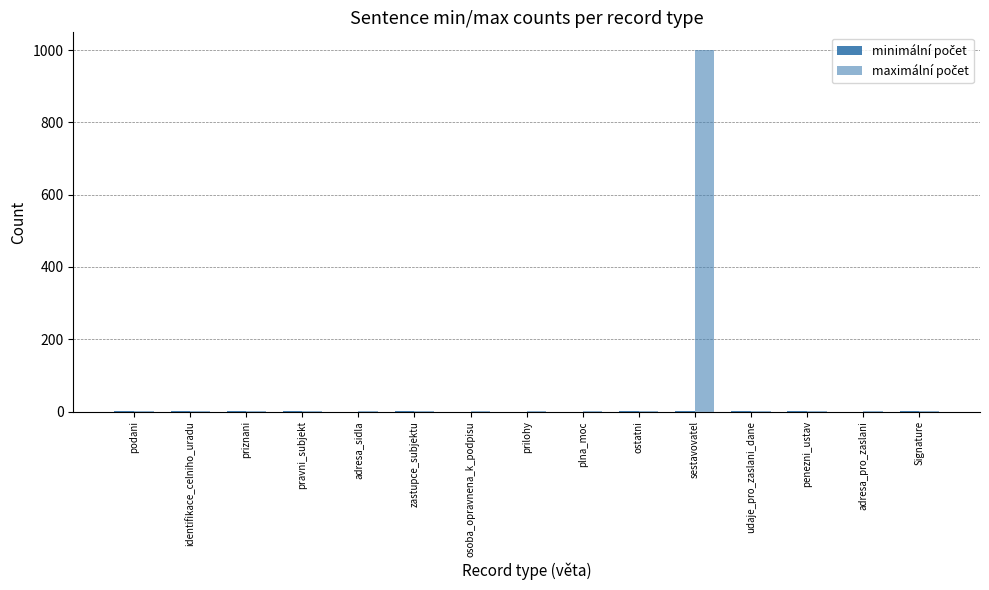

How many groups of bars are there?

15